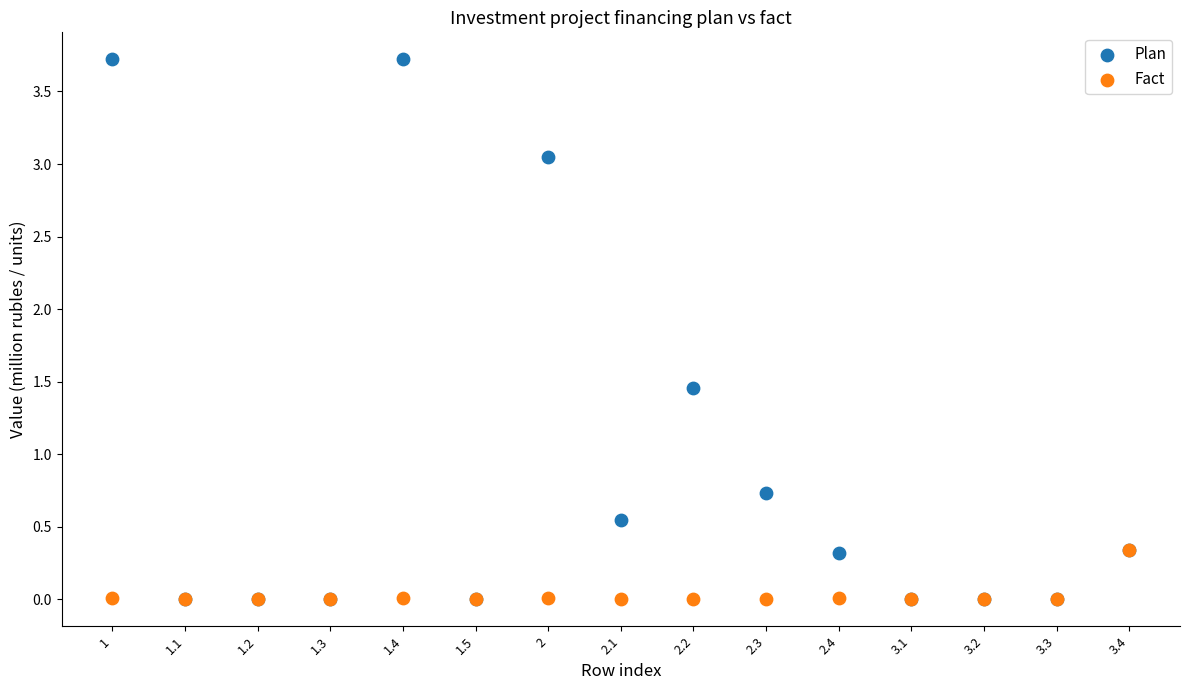

Which series has the widest spread of Y values?

Plan